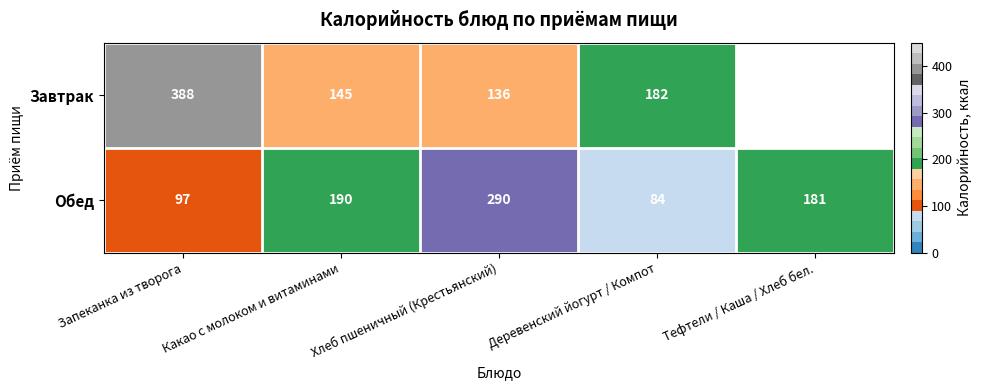

Rank the series at Какао с молоком и витаминами from highest to lowest value.

Обед, Завтрак